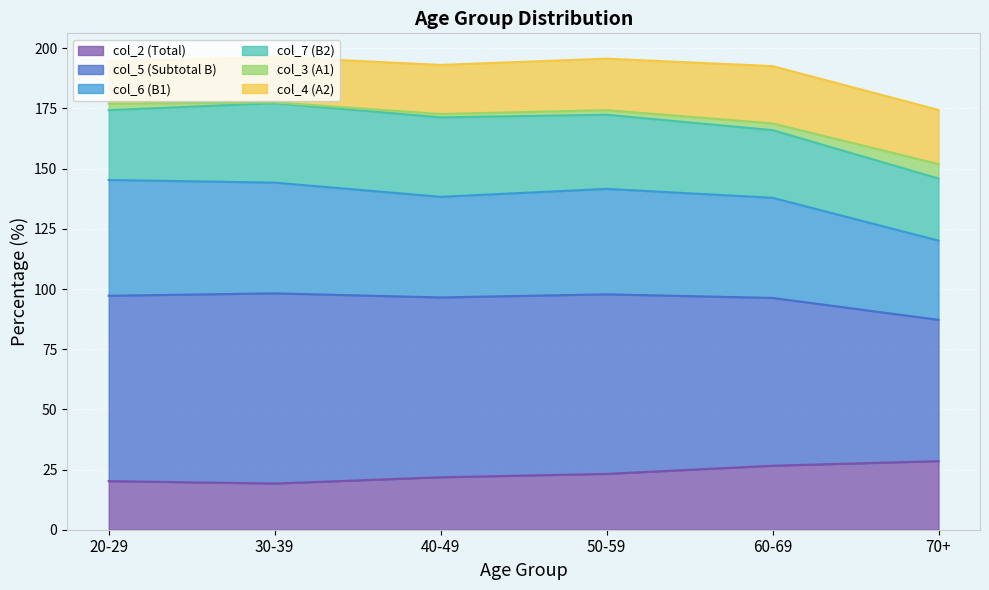

Is it true that col_5 (Subtotal B) equals 103.5 at 60-69?

False